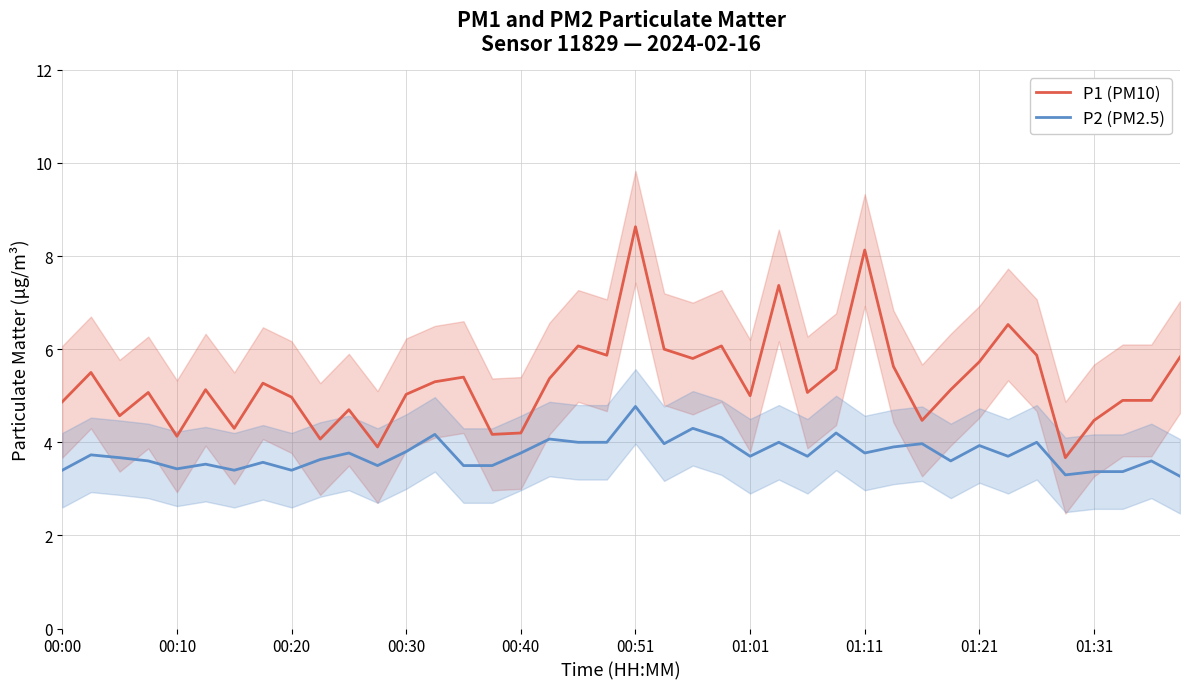

Where is P1 (PM10) nearest to the value 6?

21